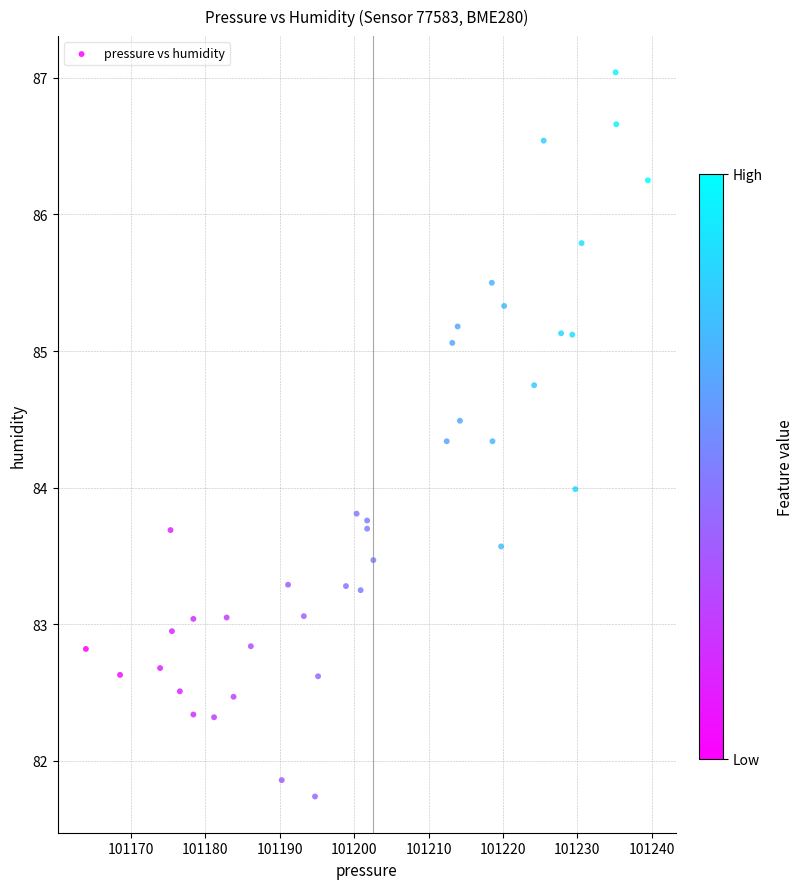

What is the range of X values (max minus min)?

75.5